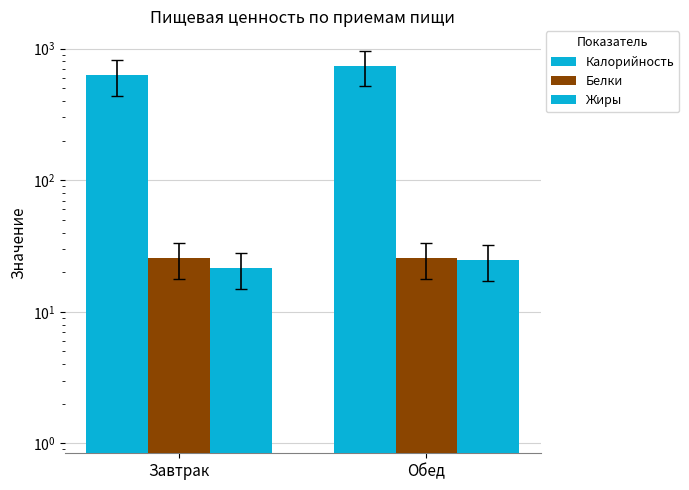

Which series changed the most between Завтрак and Обед?

Калорийность